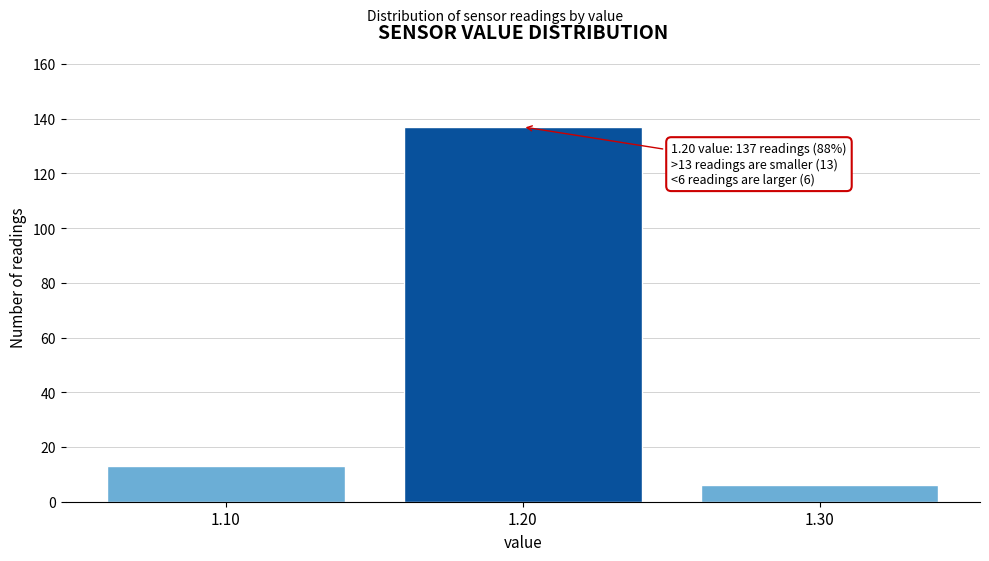

Reading left to right, list all the values displayed in this chart.

13	137	6